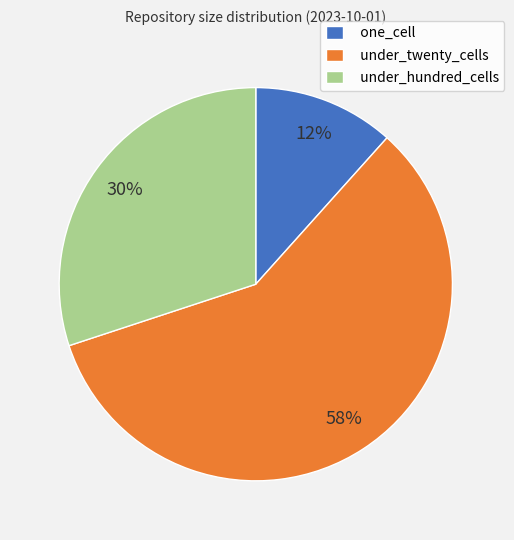

Combined, do under_hundred_cells and under_twenty_cells account for over 50%?

Yes